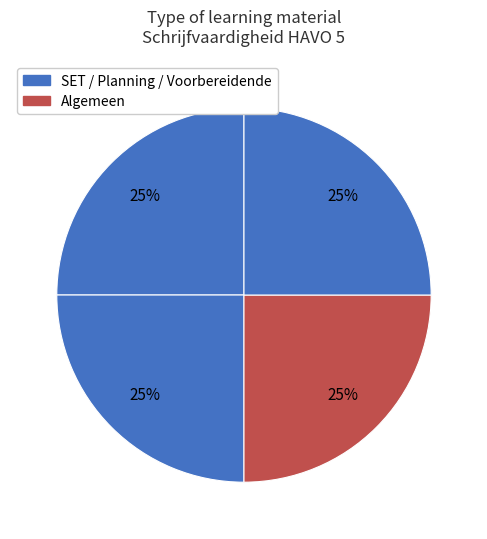

Count the number of slices in the pie.

4